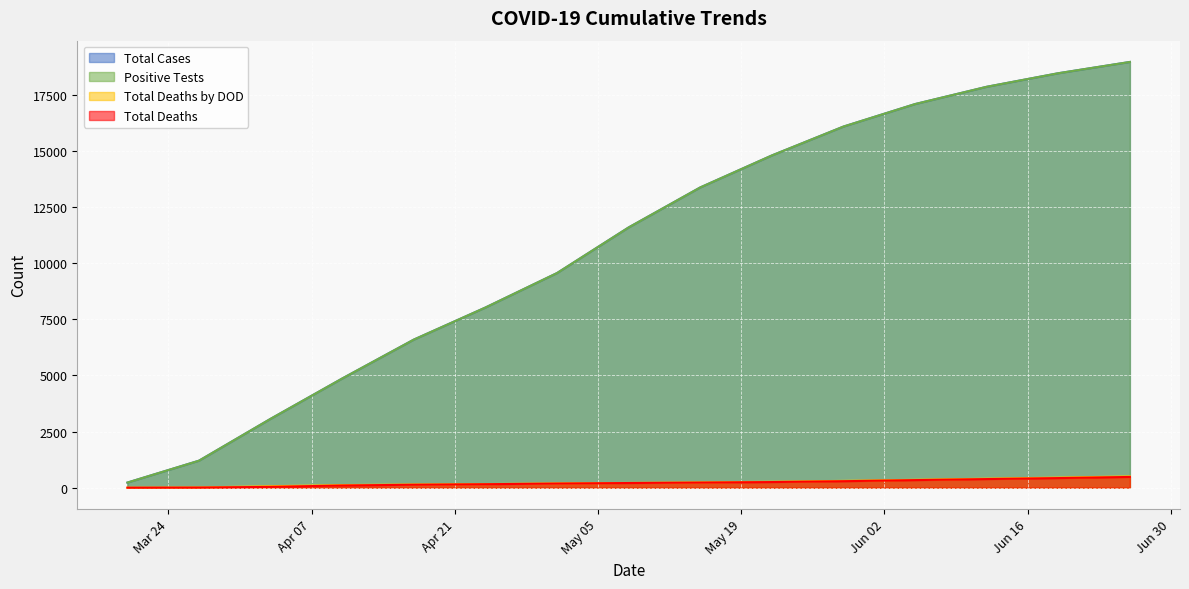

The value of Total Deaths by DOD at 2020-06-12 is 627. True or false?

False